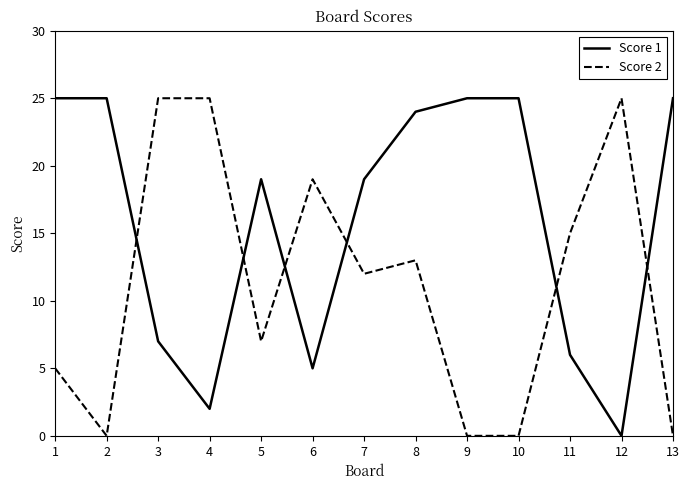

The value of Score 1 at 3 is 7. True or false?

True